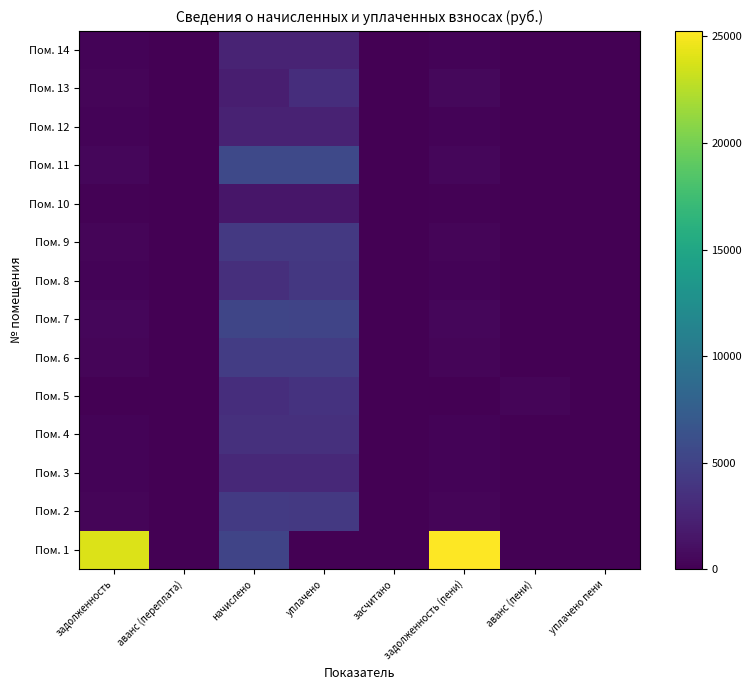

Rank the series at задолженность (пени) from lowest to highest value.

Пом. 5, Пом. 10, Пом. 12, Пом. 14, Пом. 3, Пом. 8, Пом. 4, Пом. 9, Пом. 2, Пом. 6, Пом. 7, Пом. 11, Пом. 13, Пом. 1